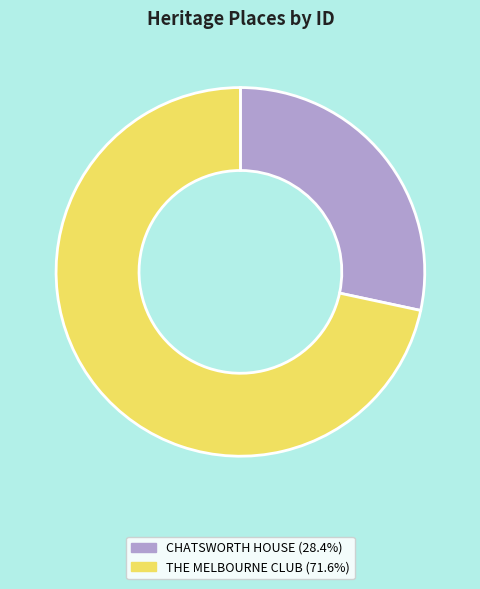

Do THE MELBOURNE CLUB and CHATSWORTH HOUSE together represent more than half of the pie?

Yes